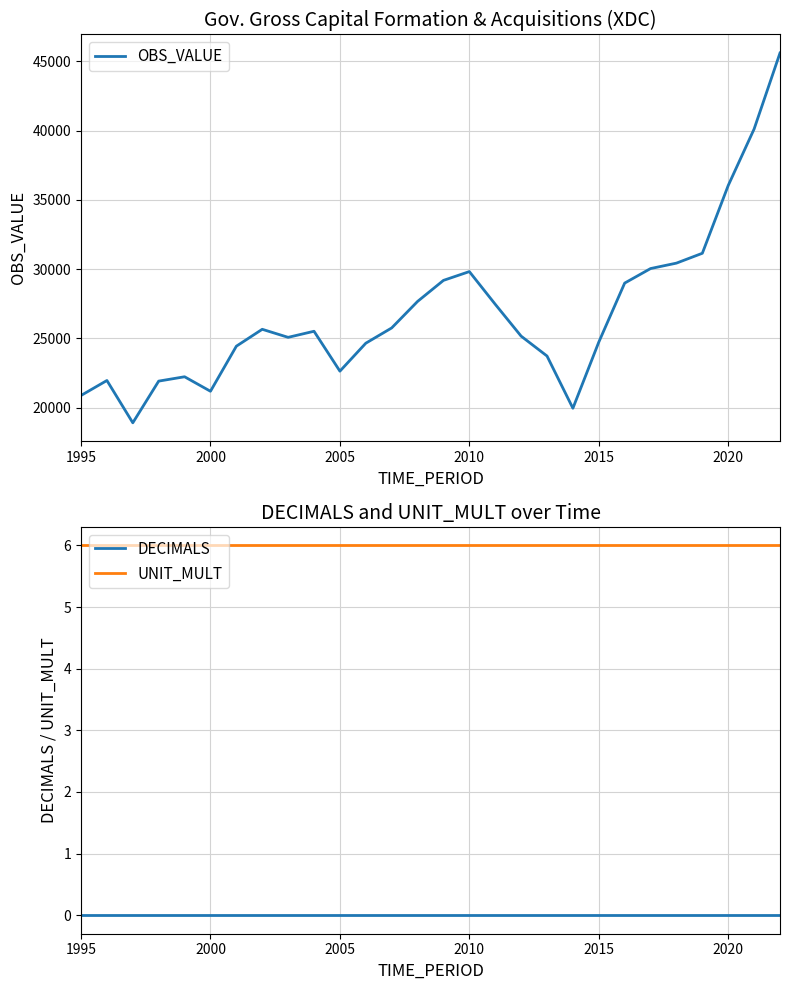

The UNIT_MULT series shows 10 at 2000. True or false?

False